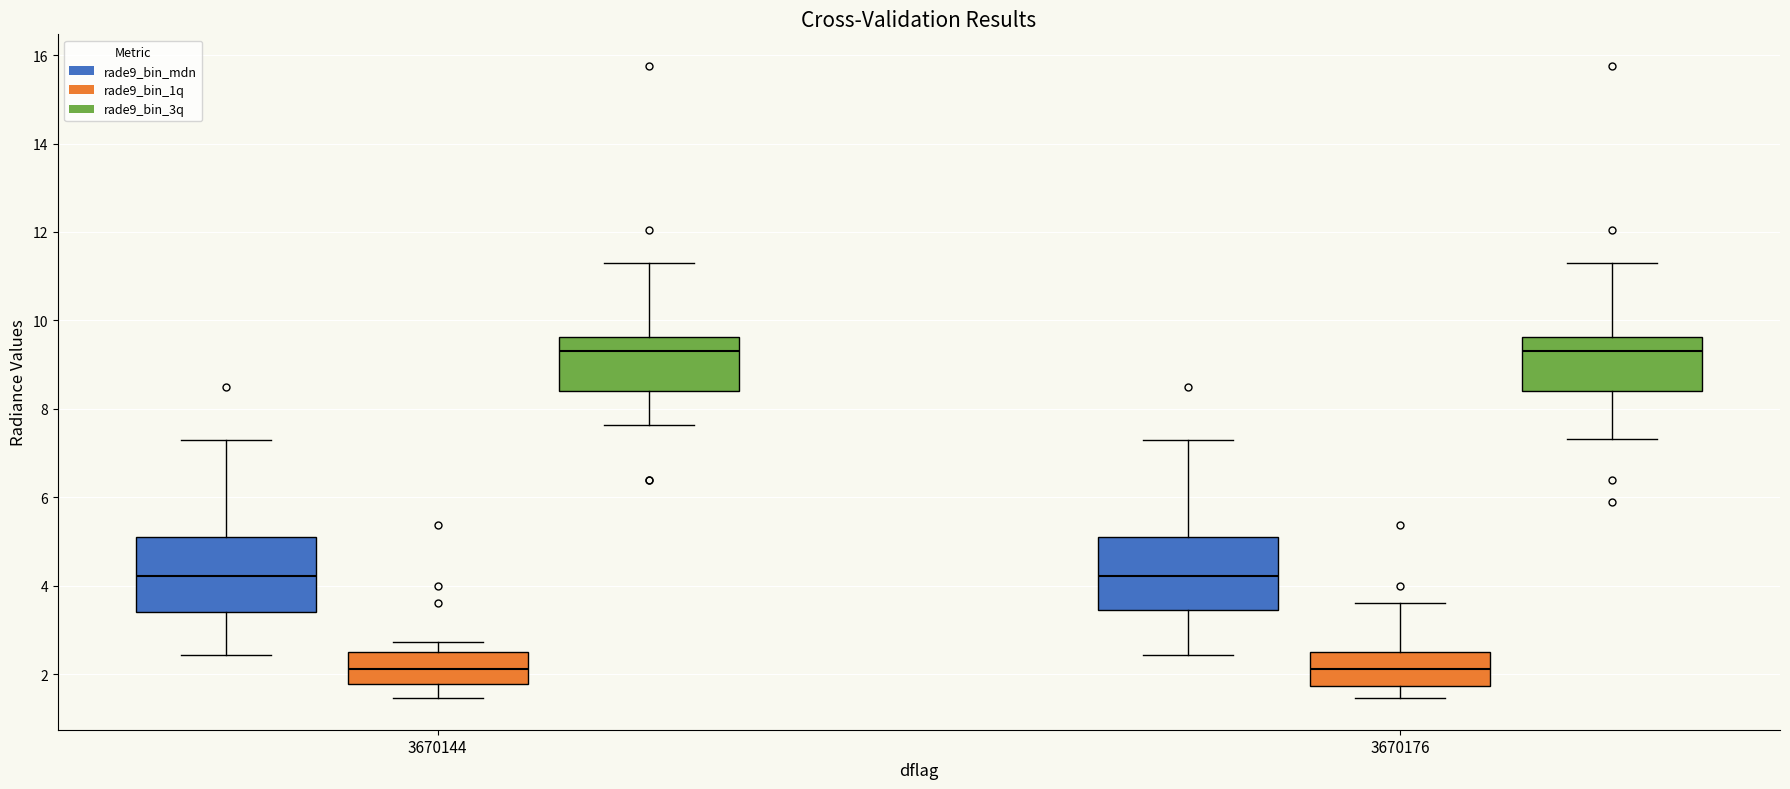

Reading left to right, transcribe this box plot: for each box, give where its median line is, the range the box spans, and where its two whiskers end, as read against the y-axis. The values are not printed on the chart, so give them approximately, as read against the axis.

3670144 (rade9_bin_mdn): median 4.2, box 3.4 to 5.0, whiskers 2.4 to 7.4
3670144 (rade9_bin_1q): median 2.2, box 1.8 to 2.4, whiskers 1.4 to 2.8
3670144 (rade9_bin_3q): median 9.4, box 8.4 to 9.6, whiskers 7.6 to 11.4
3670176 (rade9_bin_mdn): median 4.2, box 3.4 to 5.0, whiskers 2.4 to 7.4
3670176 (rade9_bin_1q): median 2.2, box 1.8 to 2.4, whiskers 1.4 to 3.6
3670176 (rade9_bin_3q): median 9.4, box 8.4 to 9.6, whiskers 7.4 to 11.4